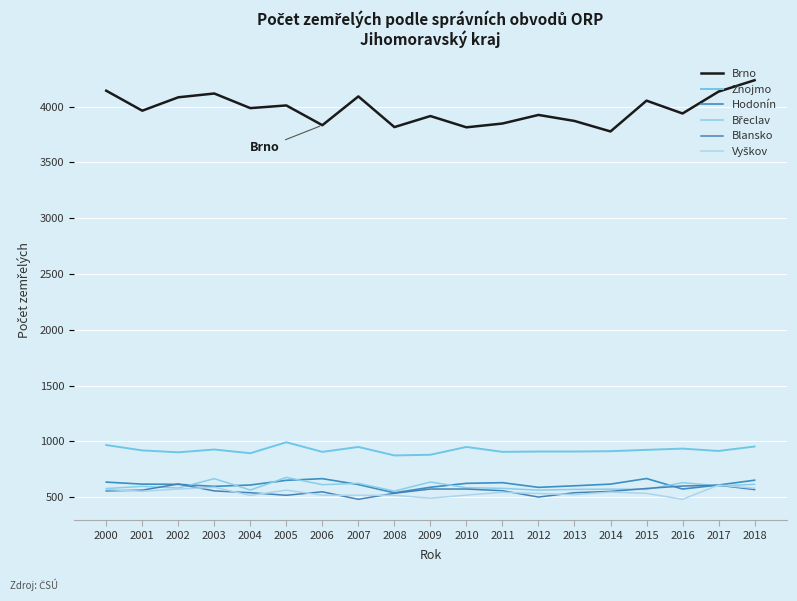

Rank the categories by Vyškov value from lowest to highest.

2016, 2009, 2004, 2007, 2008, 2006, 2010, 2013, 2012, 2015, 2011, 2014, 2001, 2005, 2000, 2002, 2018, 2003, 2017